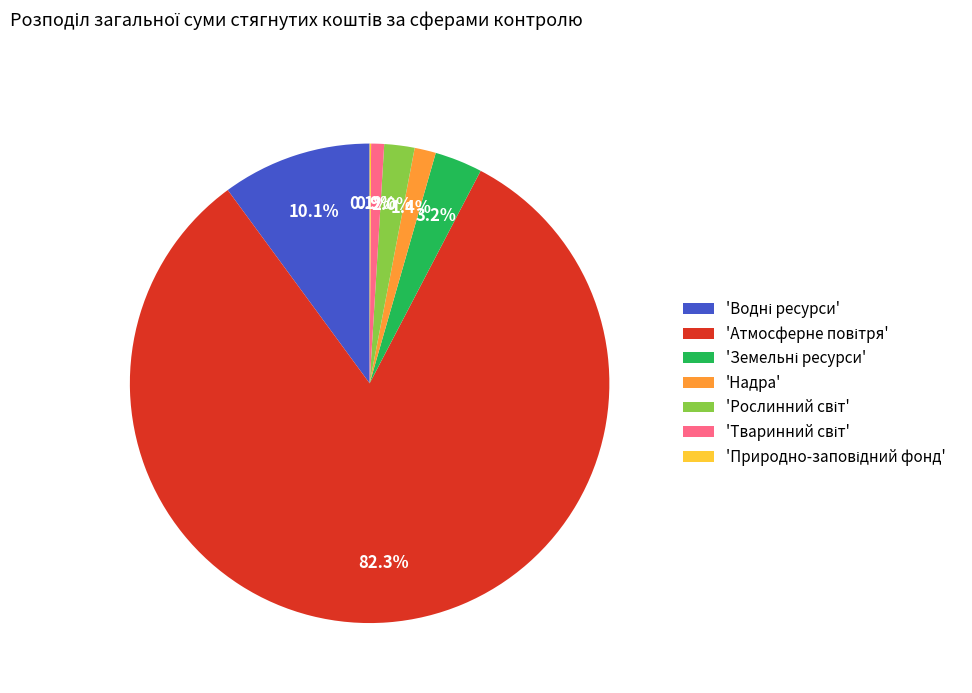

To the nearest percent, what is the difference between the largest and smallest slice percentages?

82%